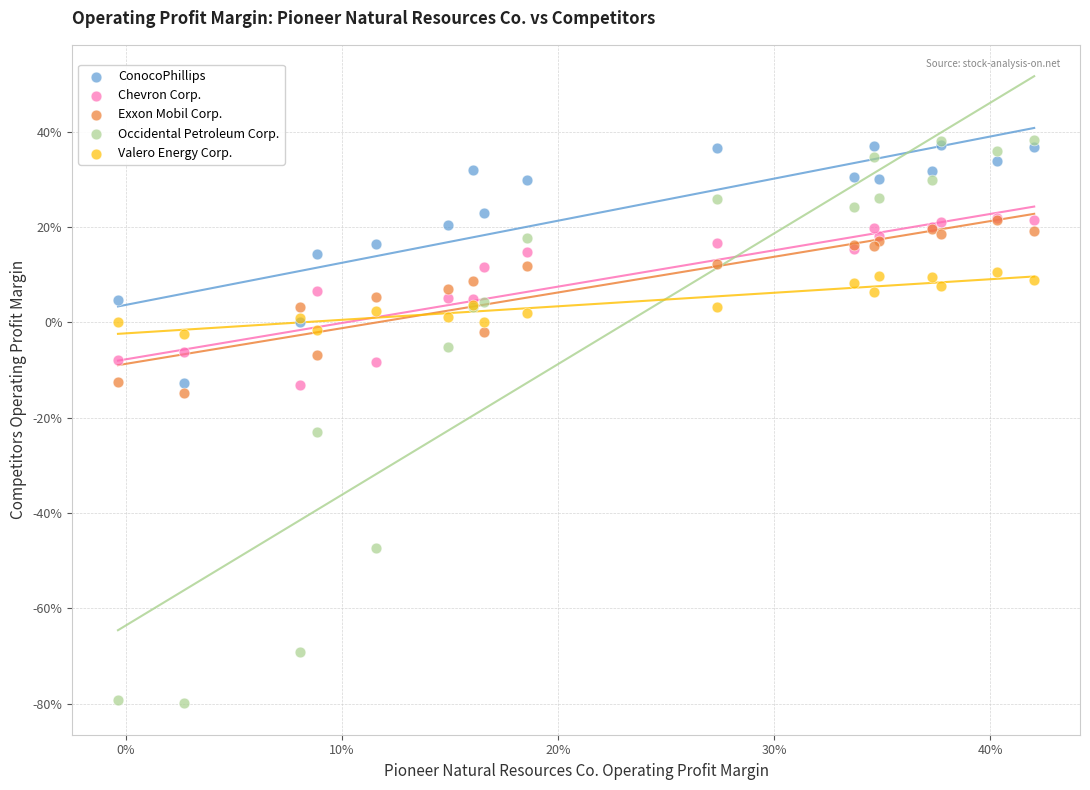

Which series reaches the minimum Y coordinate?

Occidental Petroleum Corp.